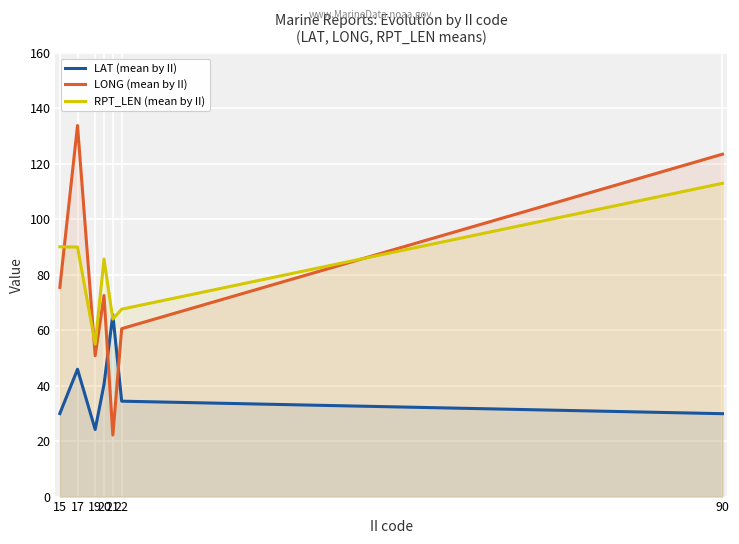

Read the RPT_LEN (mean by II) value at 90.

113.0